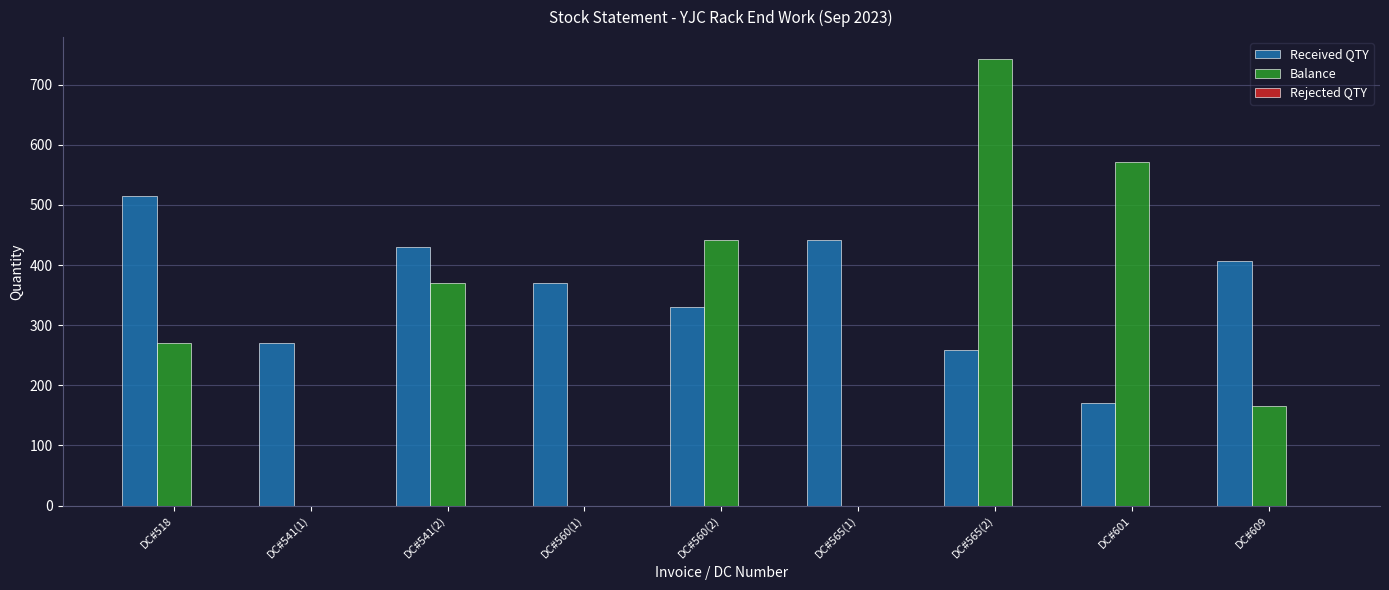

At which category is the sum across all series the highest?

DC#565(2)